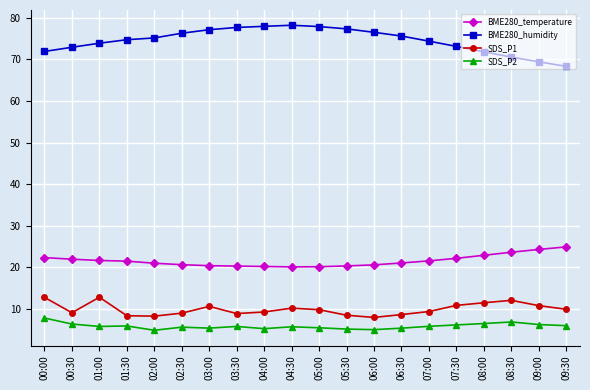

At which category does SDS_P1 reach its first local valley?

00:30